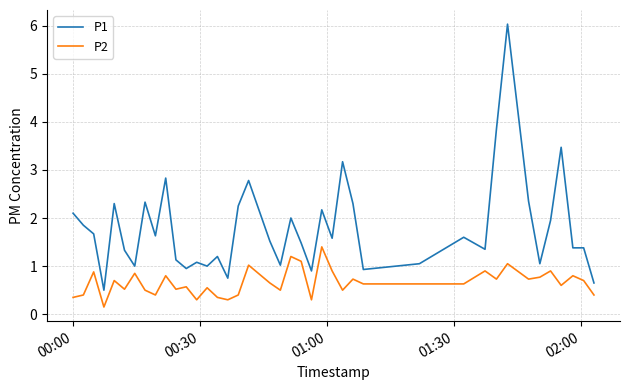

Which series has the largest range (max minus min)?

P1